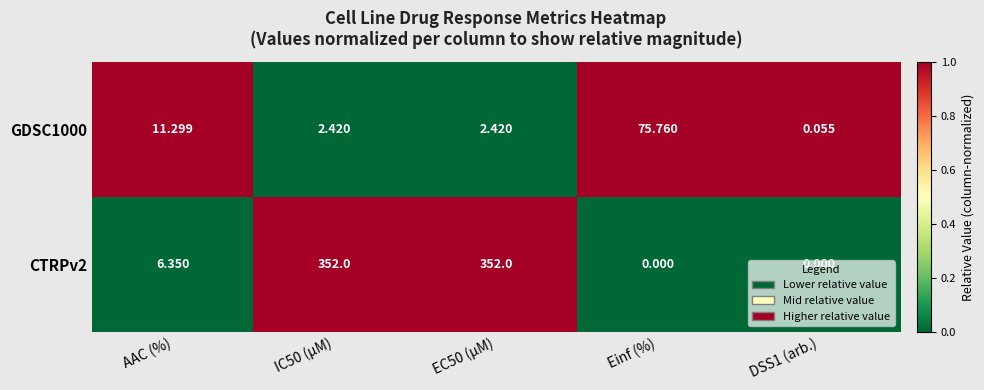

At which label does CTRPv2 first exceed 6?

AAC (%)